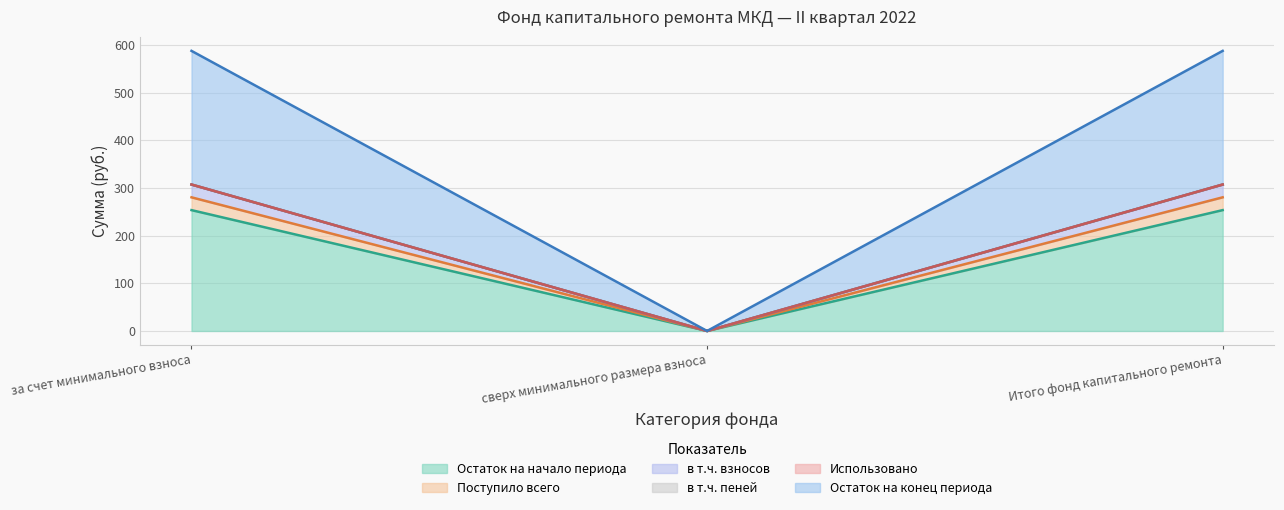

Count the number of categories in the chart.

3